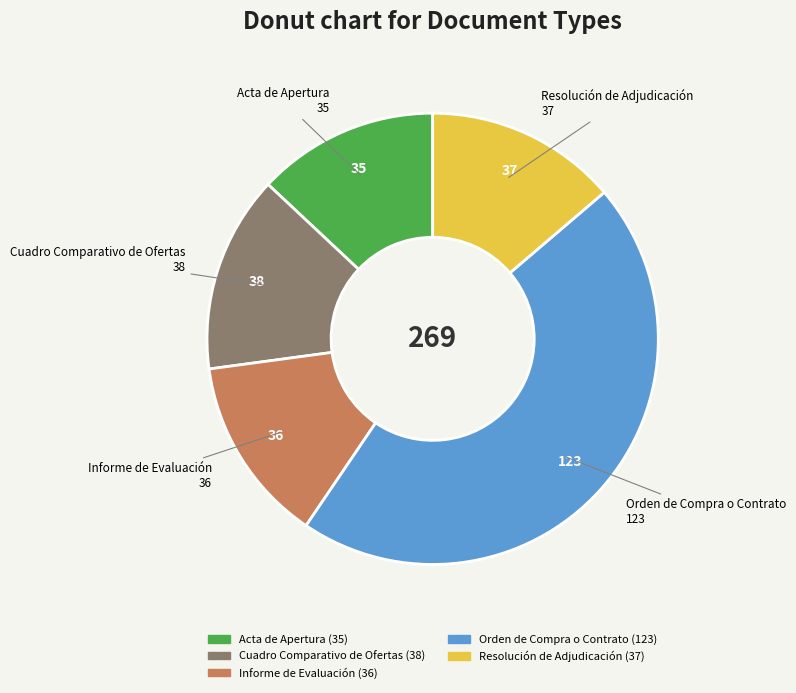

Does any single category account for the majority?

No